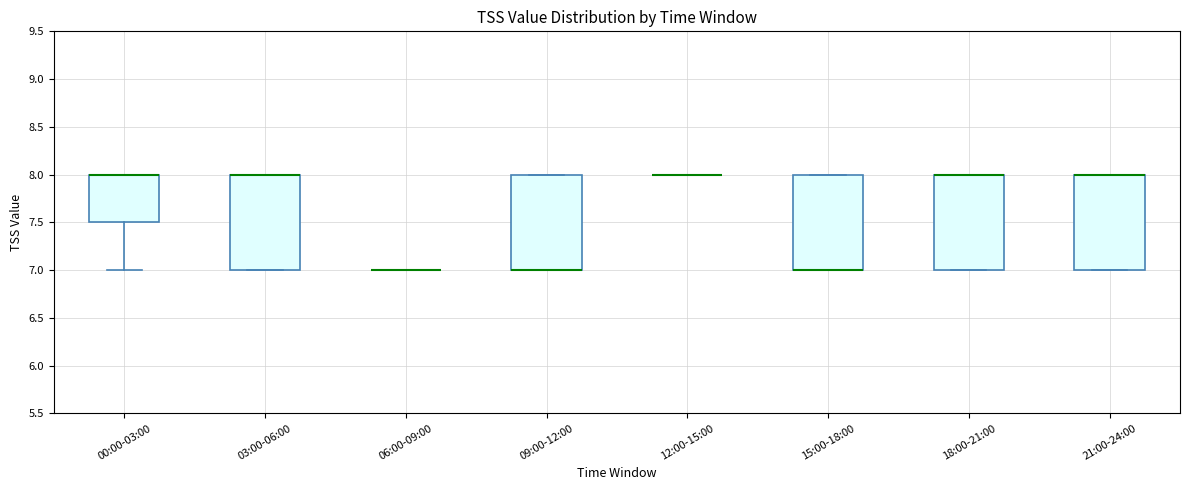

Reading left to right, transcribe this box plot: for each box, give where its median line is, the range the box spans, and where its two whiskers end, as read against the y-axis. The values are not printed on the chart, so give them approximately, as read against the axis.

00:00-03:00: median 8.0 (drawn on the box's upper edge), box 7.5 to 8.0, whiskers 7.0 to 8.0
03:00-06:00: median 8.0 (drawn on the box's upper edge), box 7.0 to 8.0, whiskers 7.0 to 8.0
06:00-09:00: box collapsed to a line at 7.0, whiskers 7.0 to 7.0
09:00-12:00: median 7.0 (drawn on the box's lower edge), box 7.0 to 8.0, whiskers 7.0 to 8.0
12:00-15:00: box collapsed to a line at 8.0, whiskers 8.0 to 8.0
15:00-18:00: median 7.0 (drawn on the box's lower edge), box 7.0 to 8.0, whiskers 7.0 to 8.0
18:00-21:00: median 8.0 (drawn on the box's upper edge), box 7.0 to 8.0, whiskers 7.0 to 8.0
21:00-24:00: median 8.0 (drawn on the box's upper edge), box 7.0 to 8.0, whiskers 7.0 to 8.0